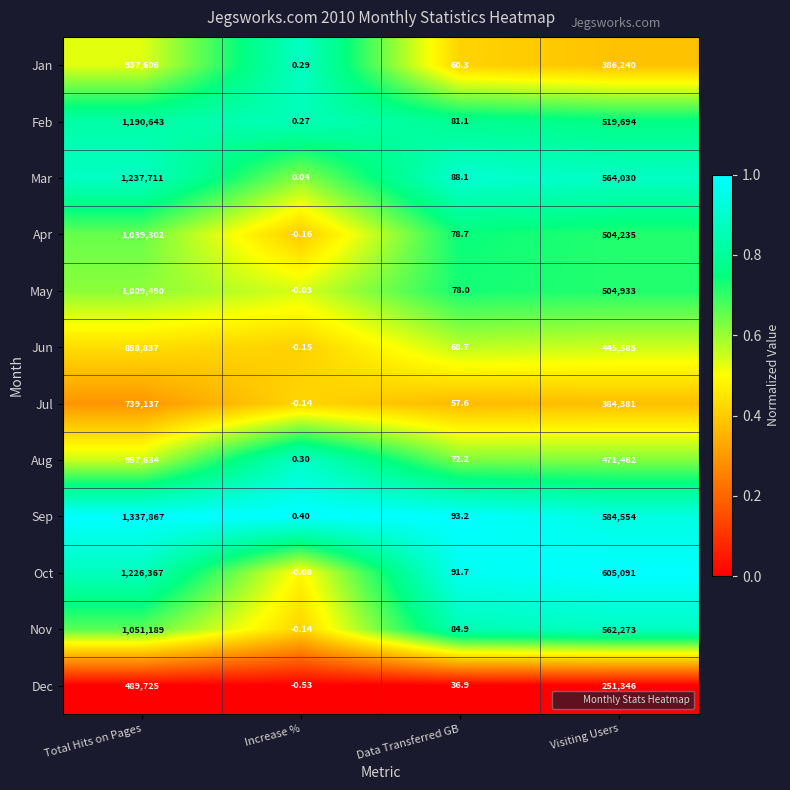

At which label is Jan closest to 468803?

Visiting Users